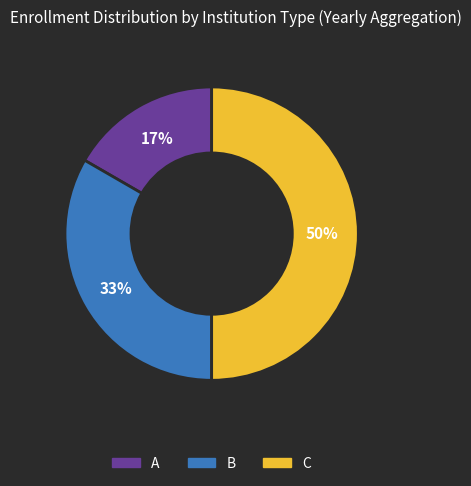

Which has a higher value, C or A?

C